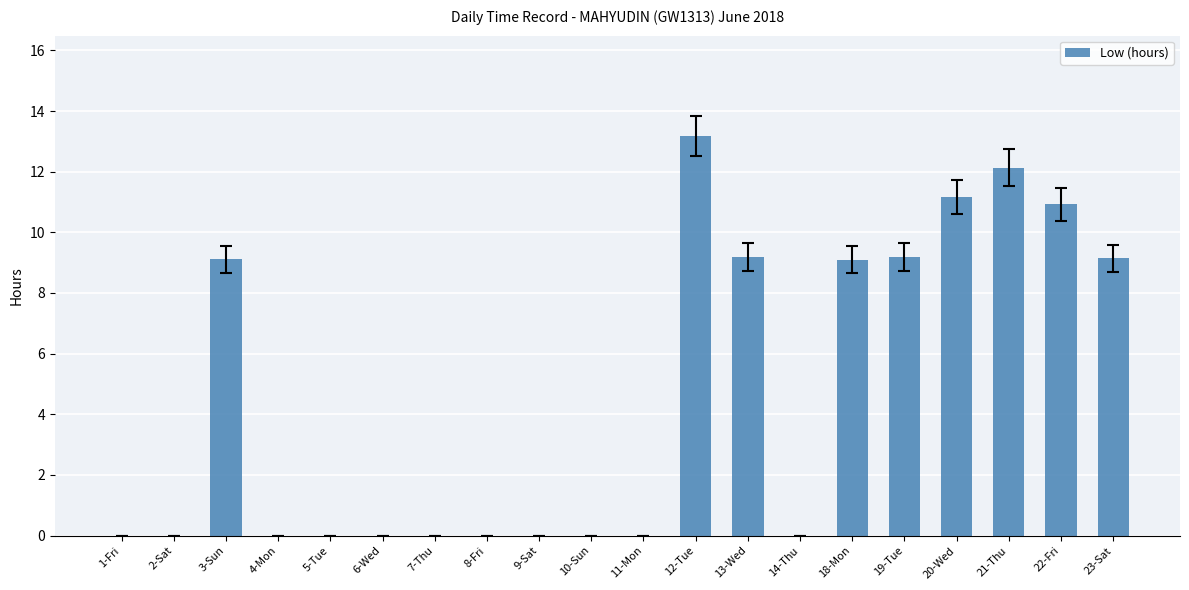

What is the sum of the values at 12-Tue and 2-Sat?

13.2